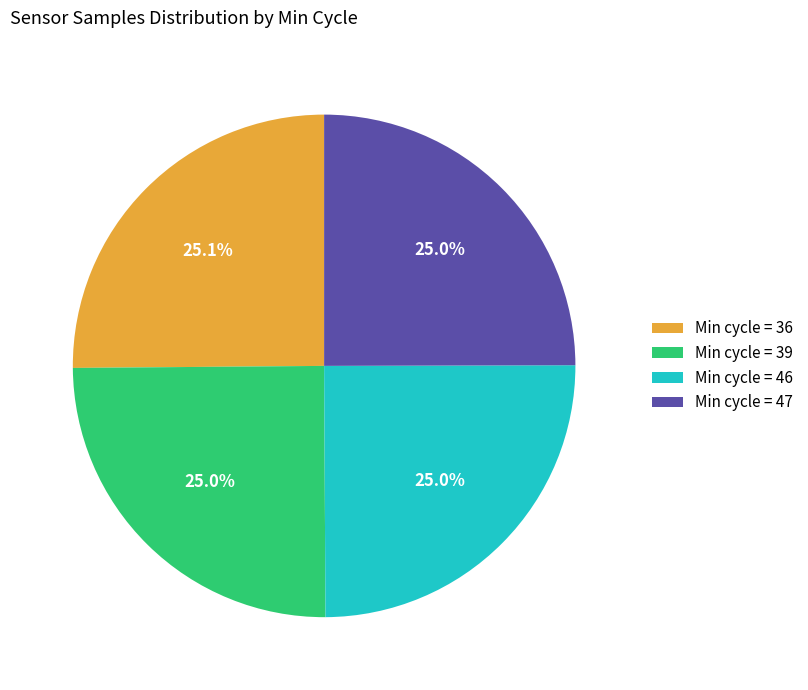

What portion of the pie excludes Min cycle = 47?

75.0%